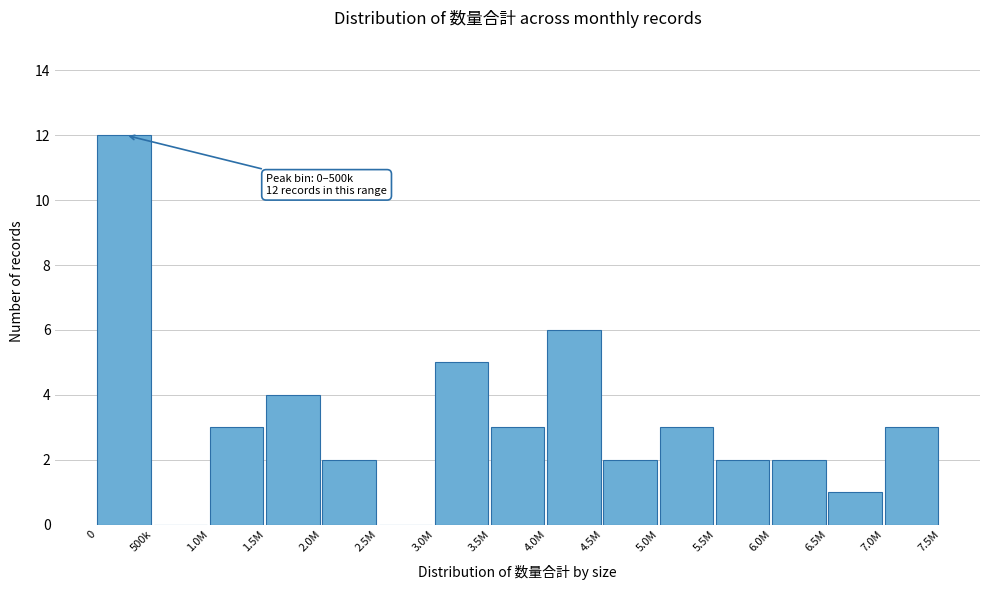

Reading left to right, extract all data points from this chart.

0=12	500k=0	1.0M=3	1.5M=4	2.0M=2	2.5M=0	3.0M=5	3.5M=3	4.0M=6	4.5M=2	5.0M=3	5.5M=2	6.0M=2	6.5M=1	7.0M=3